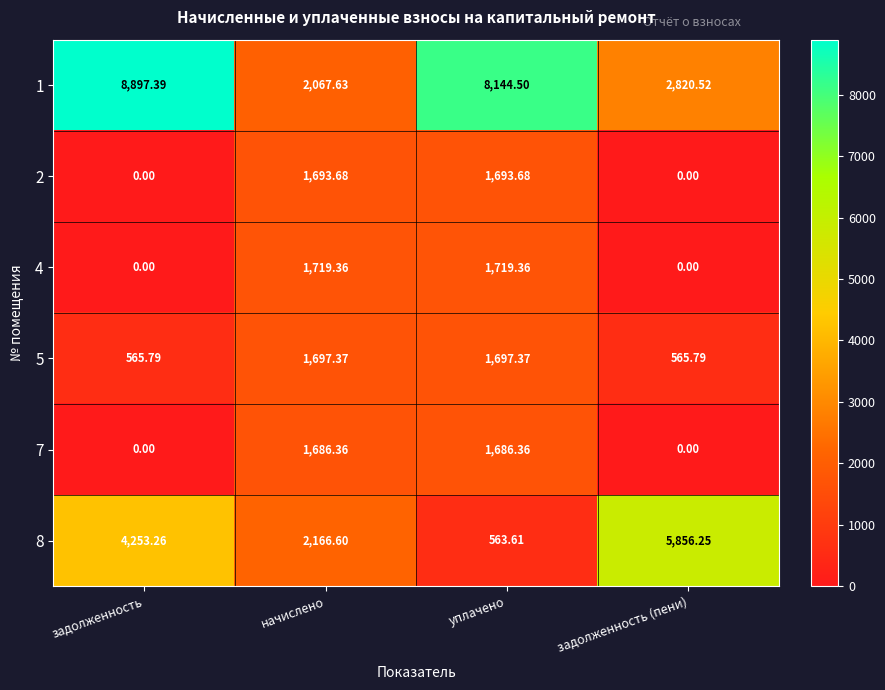

Which category has the lowest value in the 8 series?

уплачено